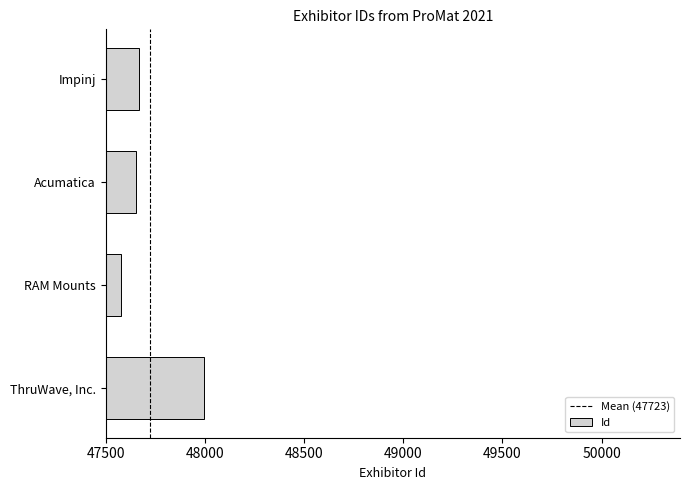

Which category has the highest value across all series?

ThruWave, Inc.